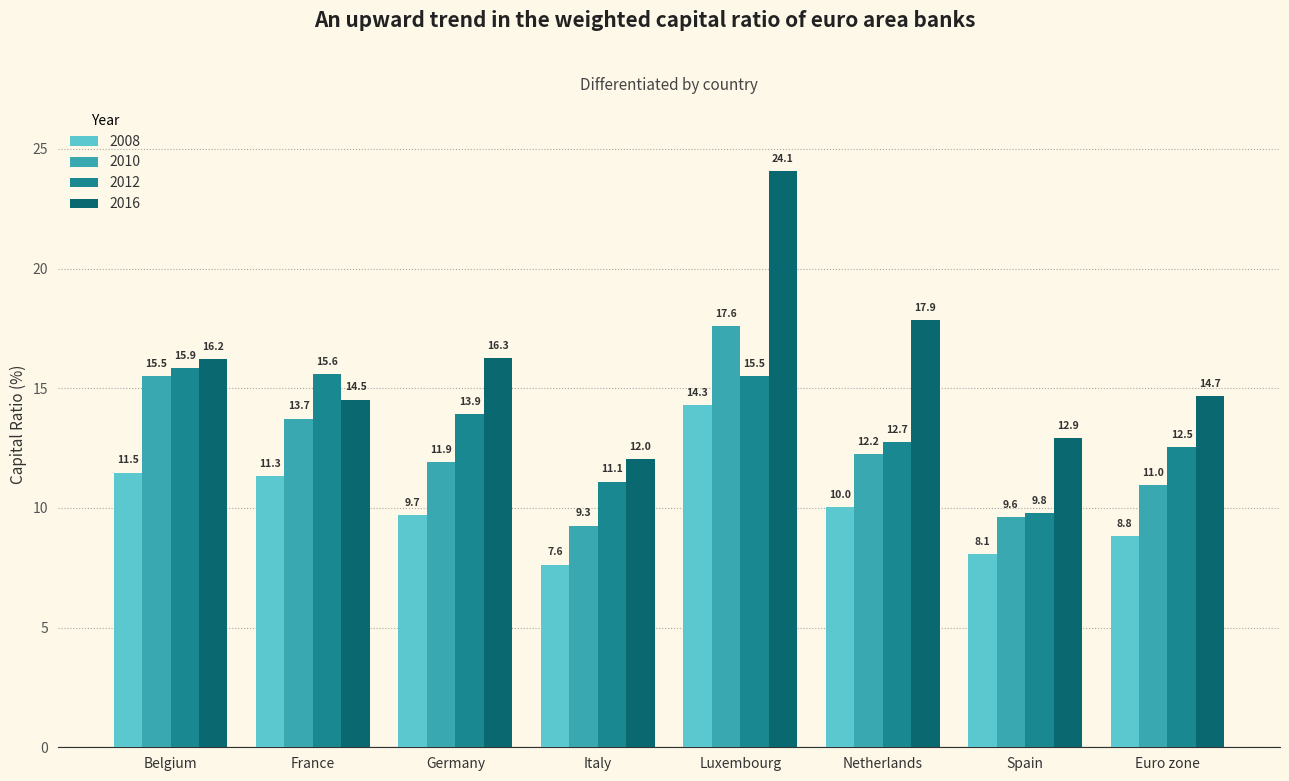

How many groups of bars are there?

8